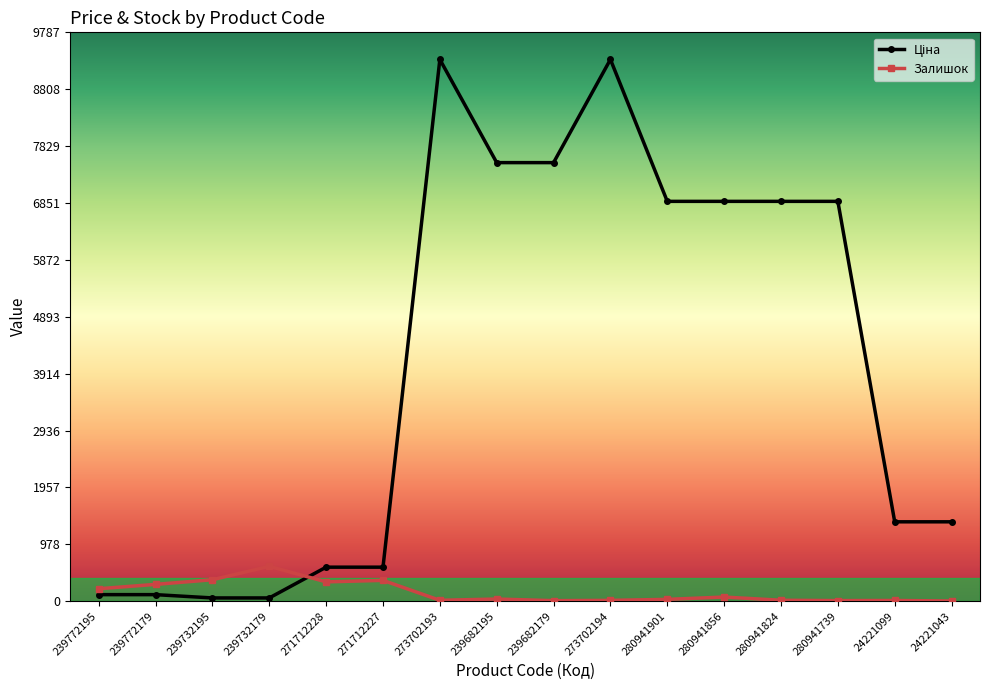

What is the maximum value for Залишок?

601.0